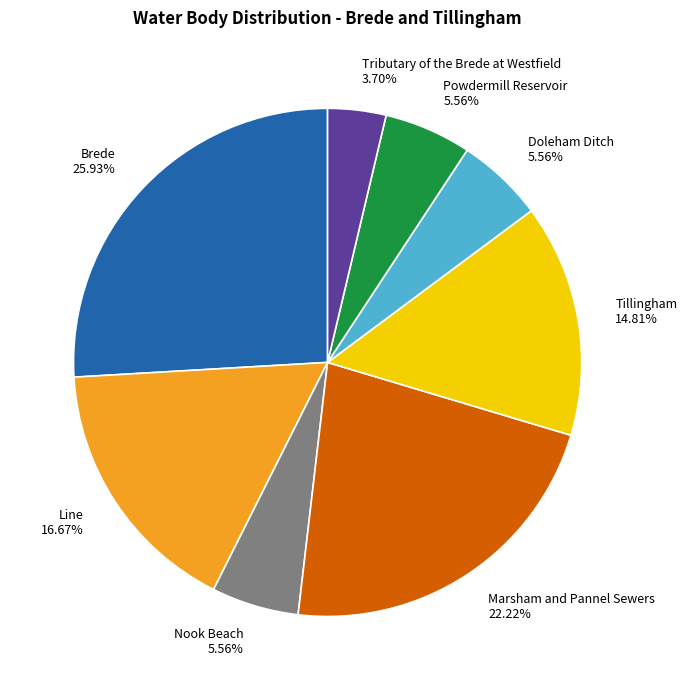

Which slice is the largest?

Brede